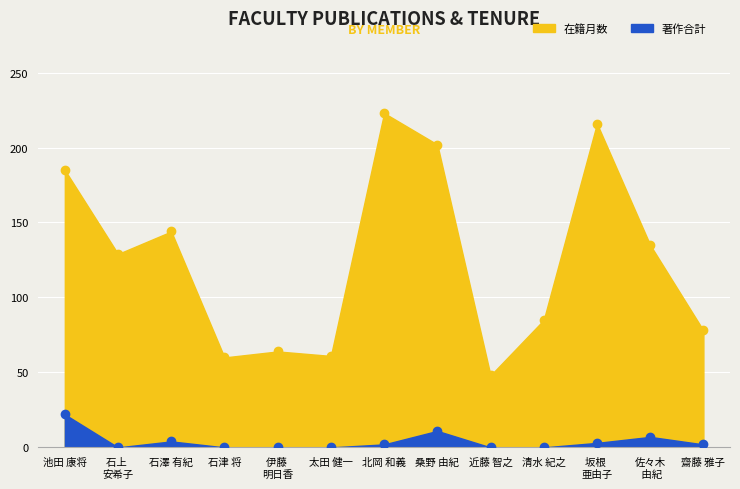

True or false: 在籍月数 has more than 1 interior local peaks.

True